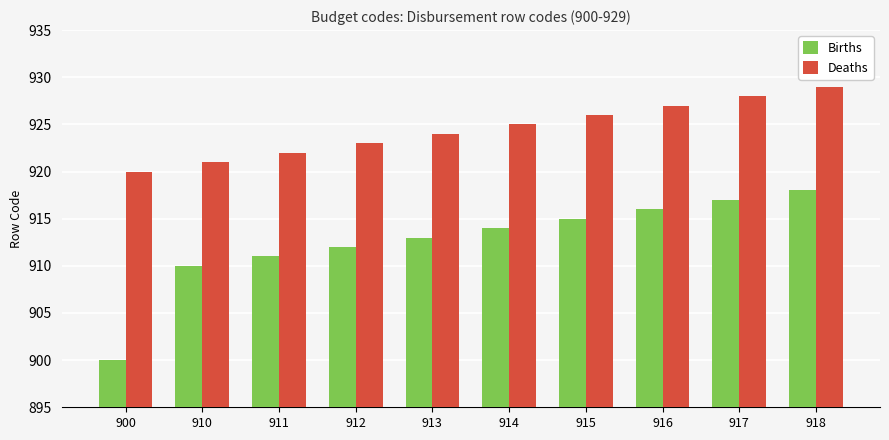

The value of Deaths at 900 is 920. True or false?

True